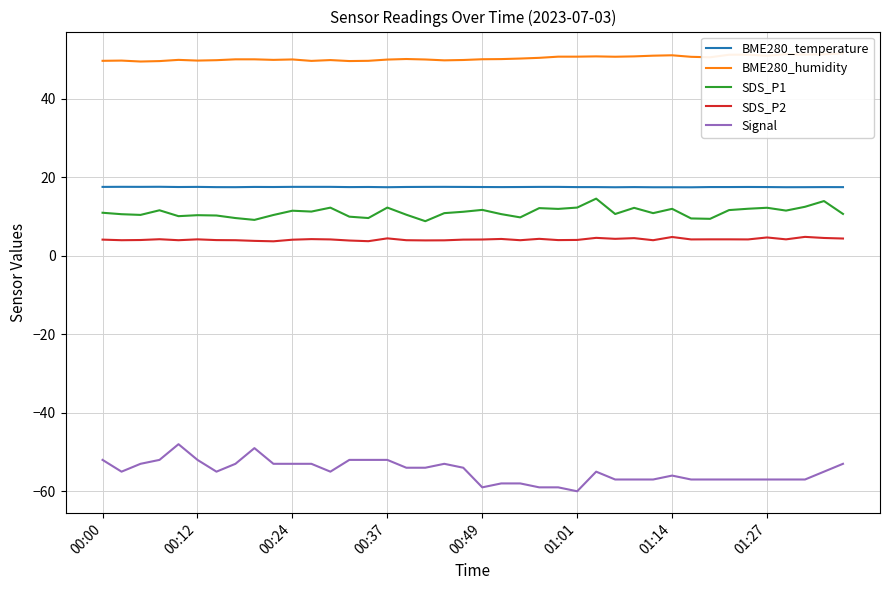

How many series are shown in this chart?

5